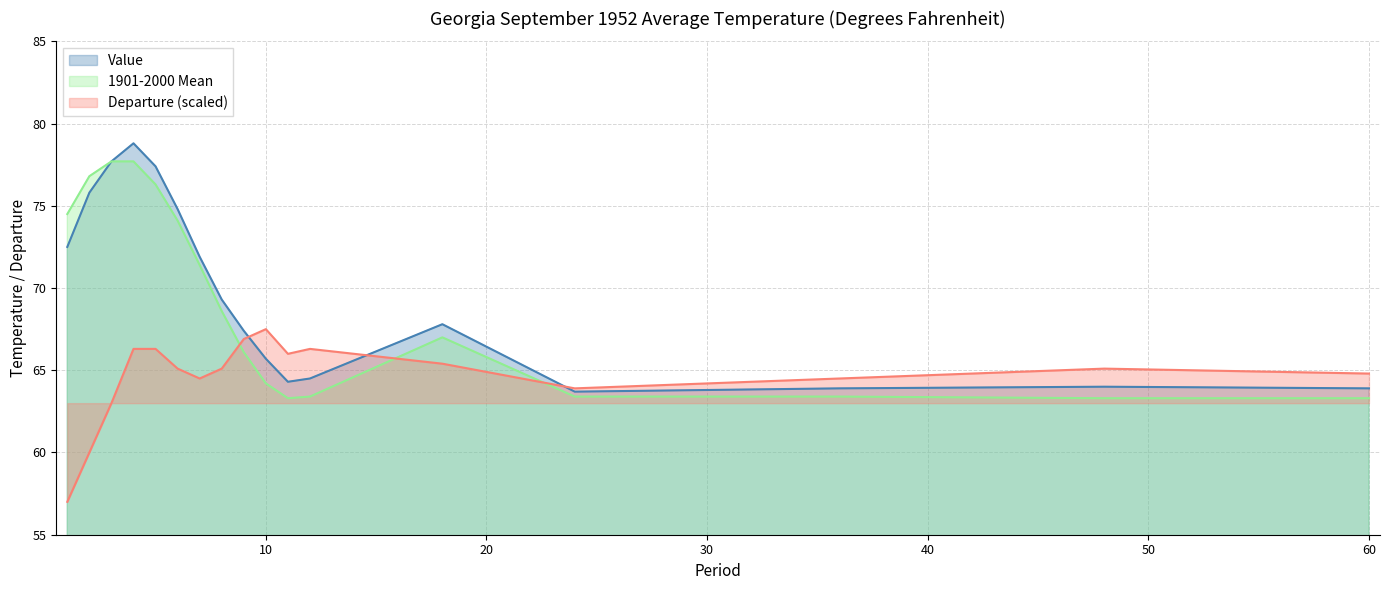

At which category does Departure reach its first local peak?

10